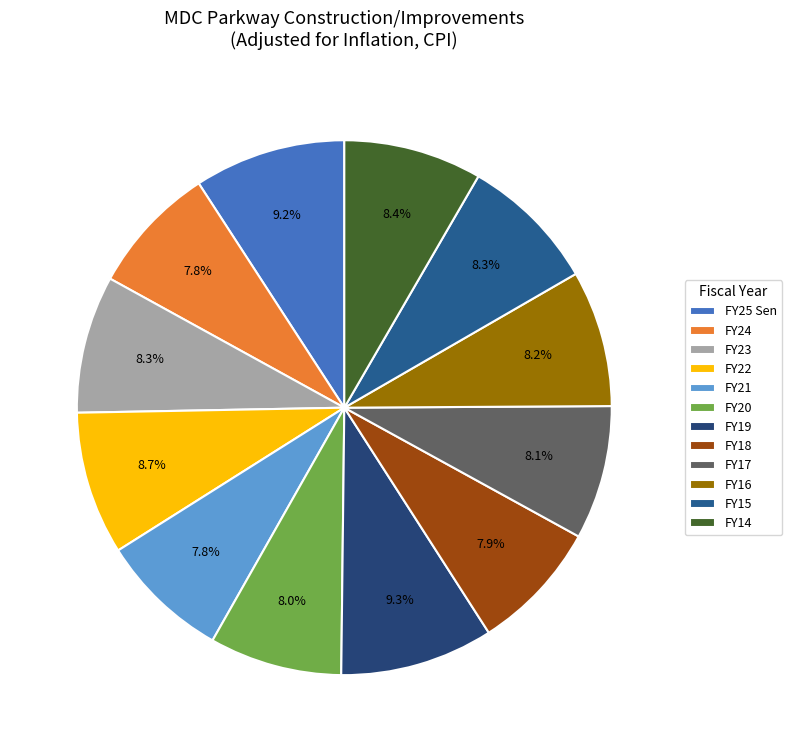

What is the total percentage of FY21 and FY14?

16.2%